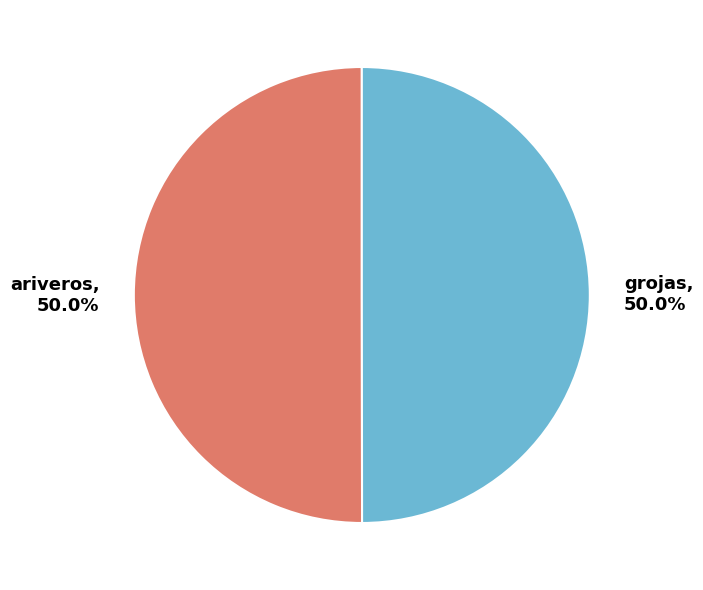

Approximately how many times larger is the value at ariveros compared to grojas?

1.0